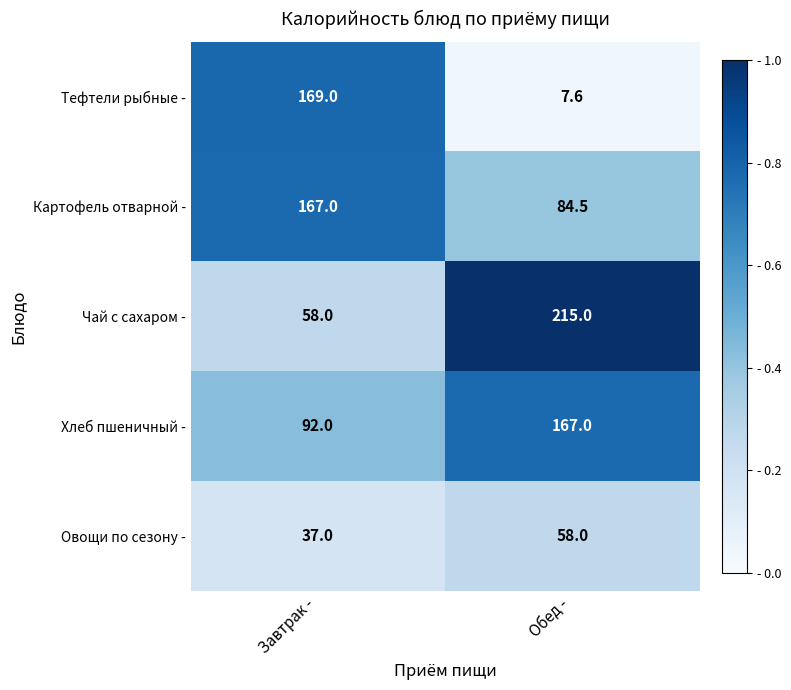

What is the maximum value shown in the chart?

215.0